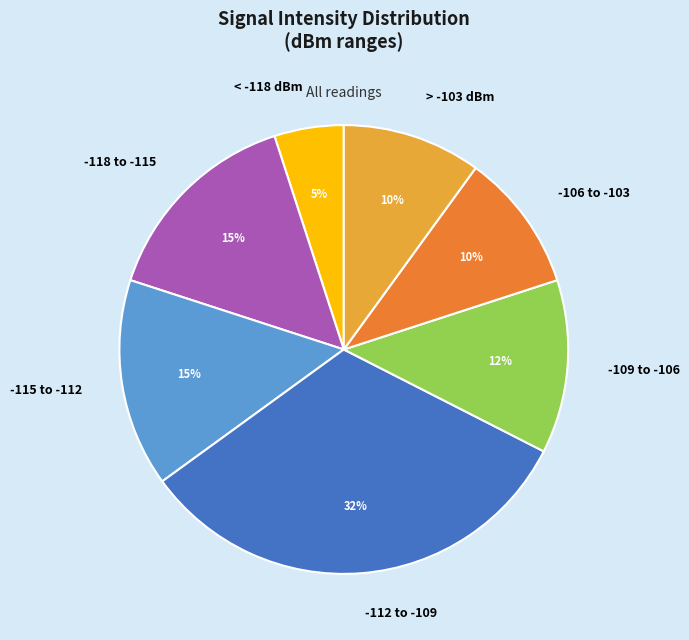

How many segments does this pie chart have?

7